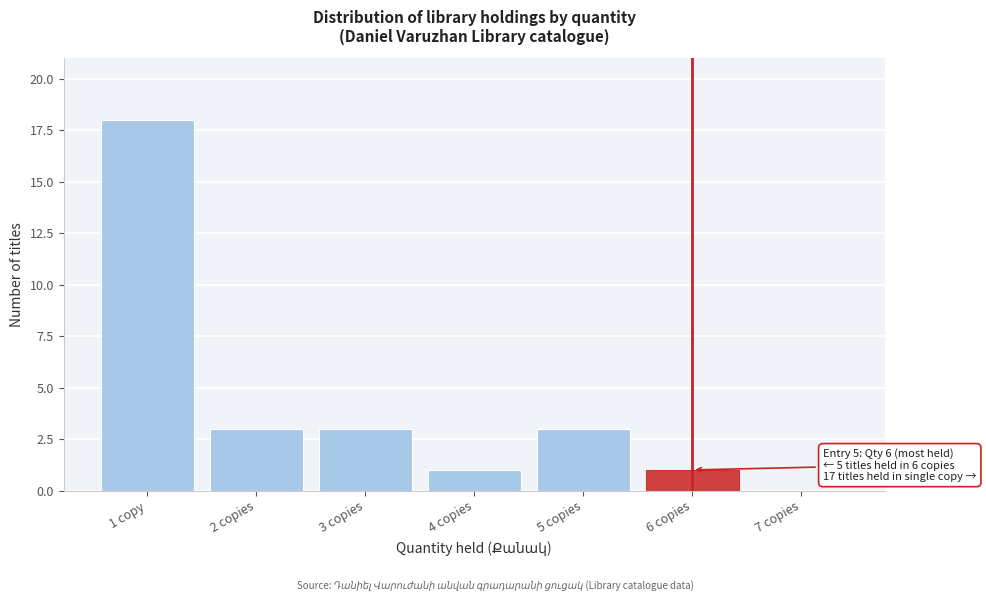

Reading left to right, what are all the values shown in this chart?

1 copy=18	2 copies=3	3 copies=3	4 copies=1	5 copies=3	6 copies=1	7 copies=0